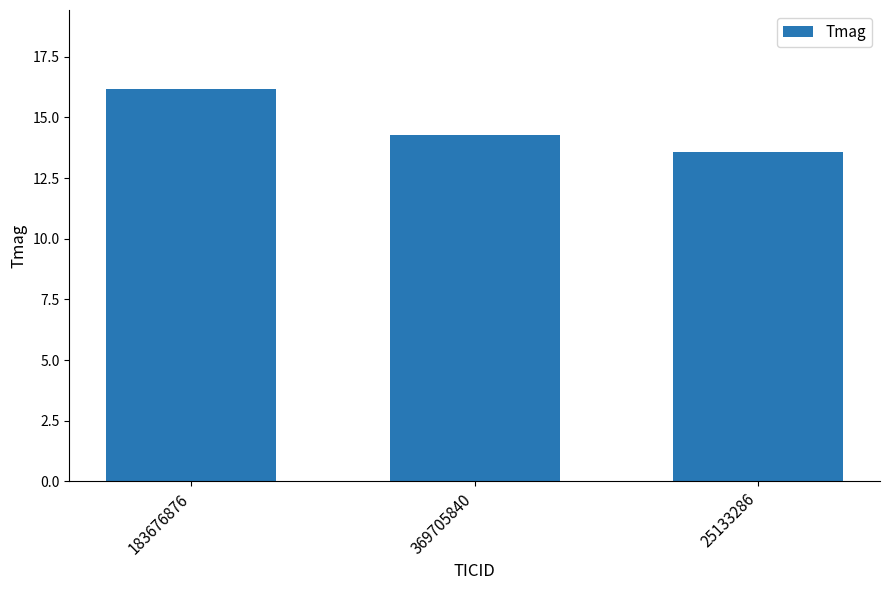

Reading right to left, what are all the values shown in this chart?

25133286=13.6	369705840=14.3	183676876=16.2